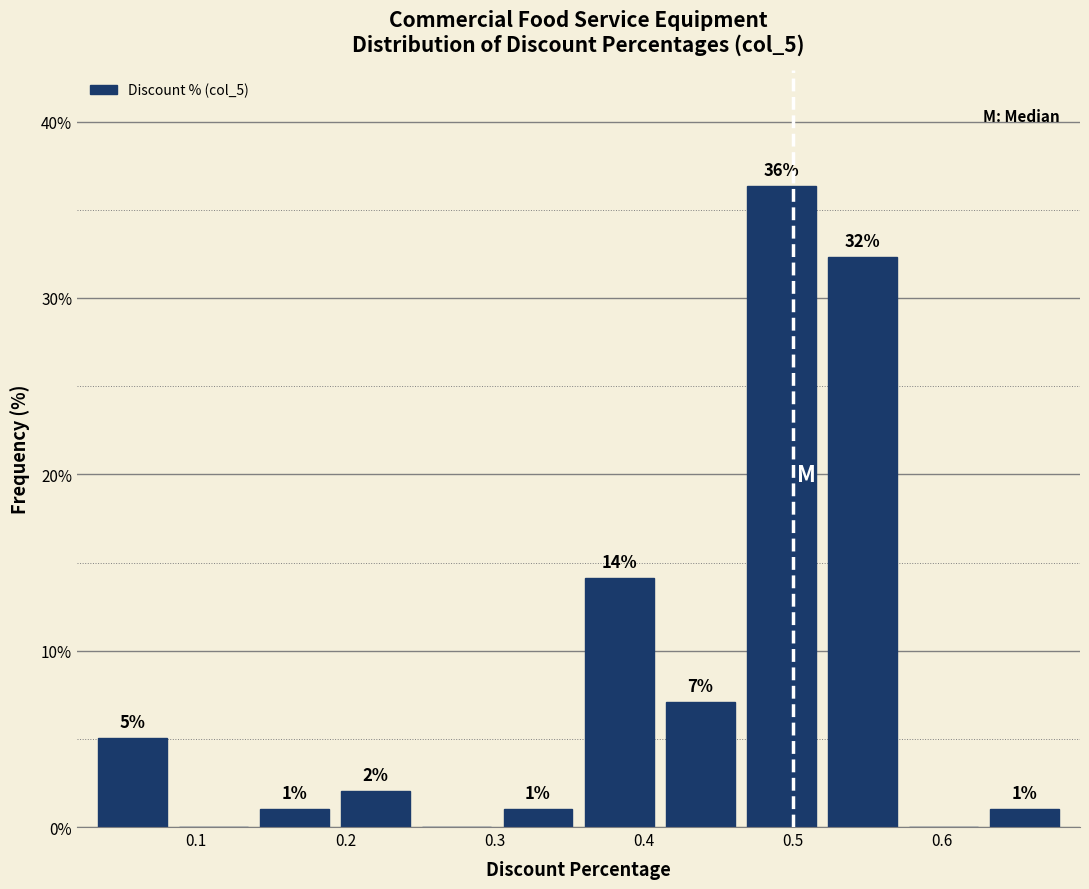

Which range on the x-axis has the tallest bar?

0.47 to 0.52